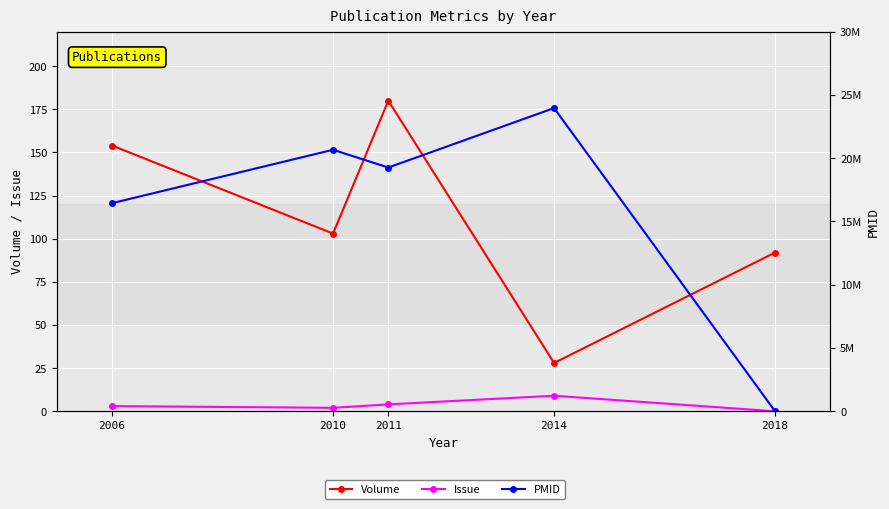

Which series has the largest range (max minus min)?

PMID